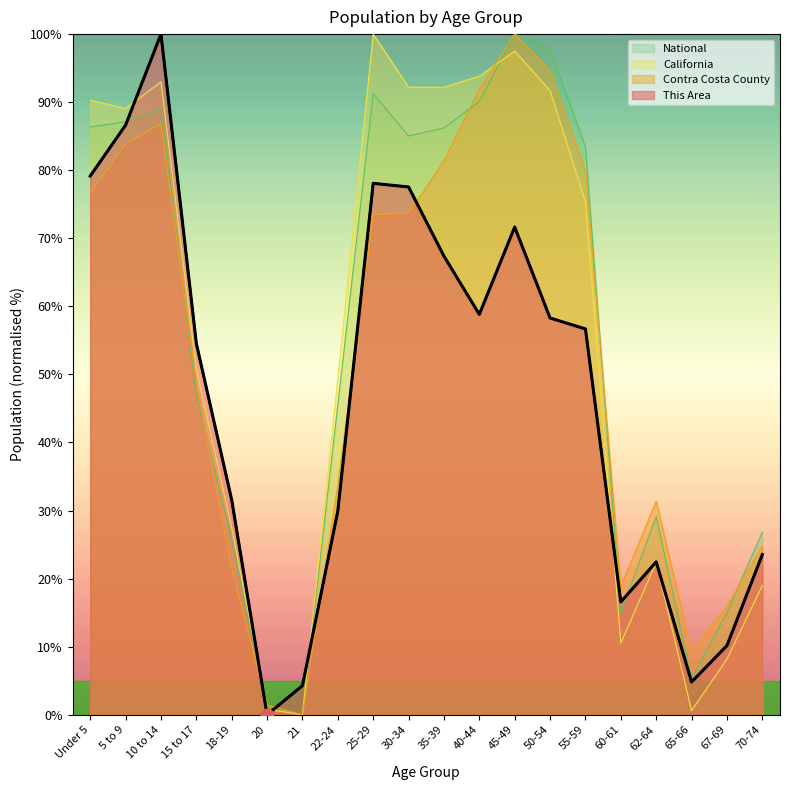

At which category is the sum across all series the highest?

45-49